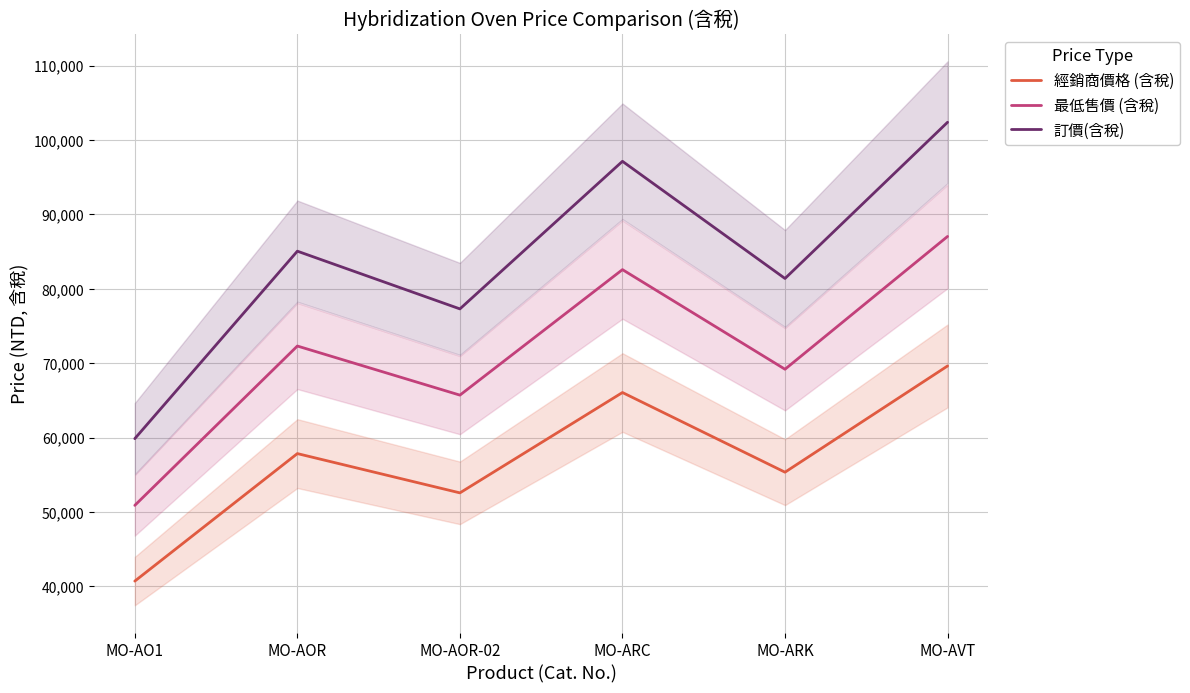

How many lines are shown in the chart?

3